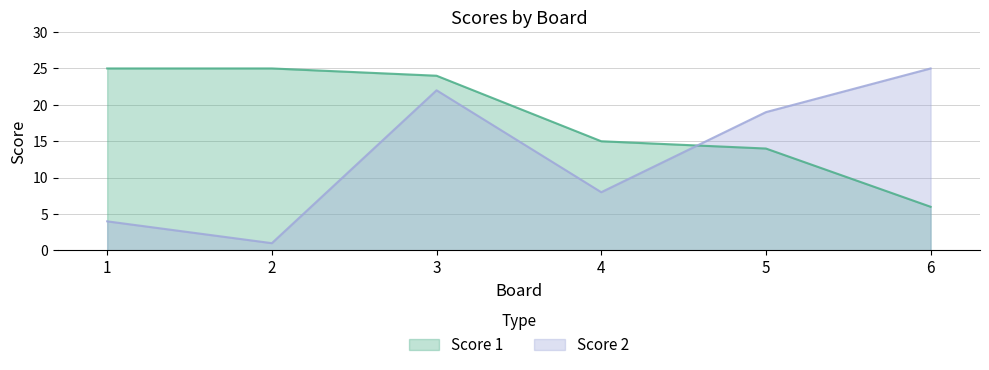

At 2, list the series in order from largest to smallest.

Score 1, Score 2